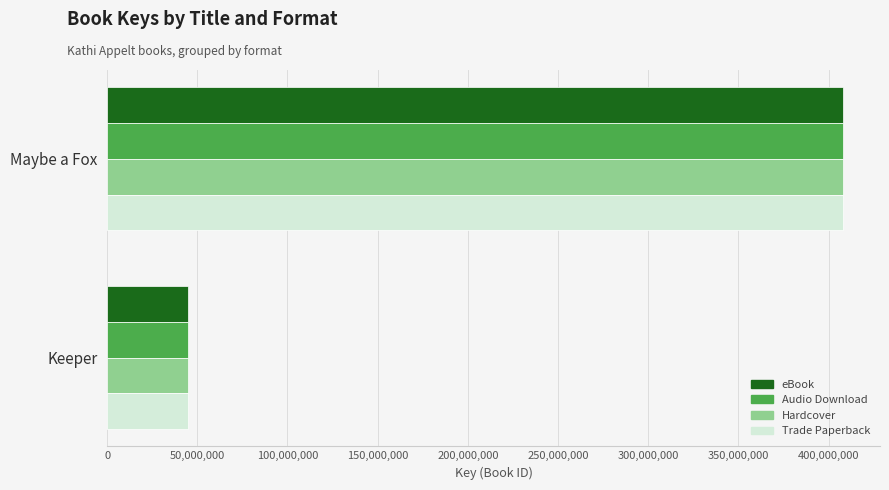

What is the approximate value of Hardcover at Maybe a Fox?

408058738